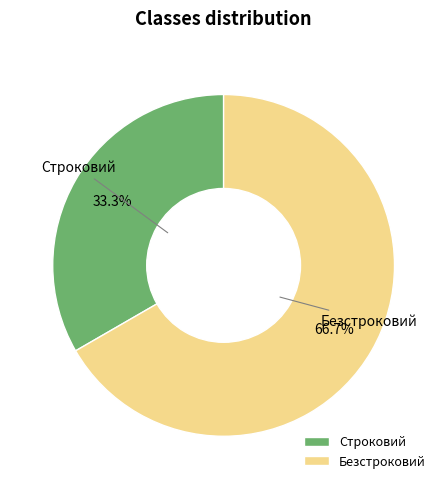

Between Строковий and Безстроковий, which is larger?

Безстроковий